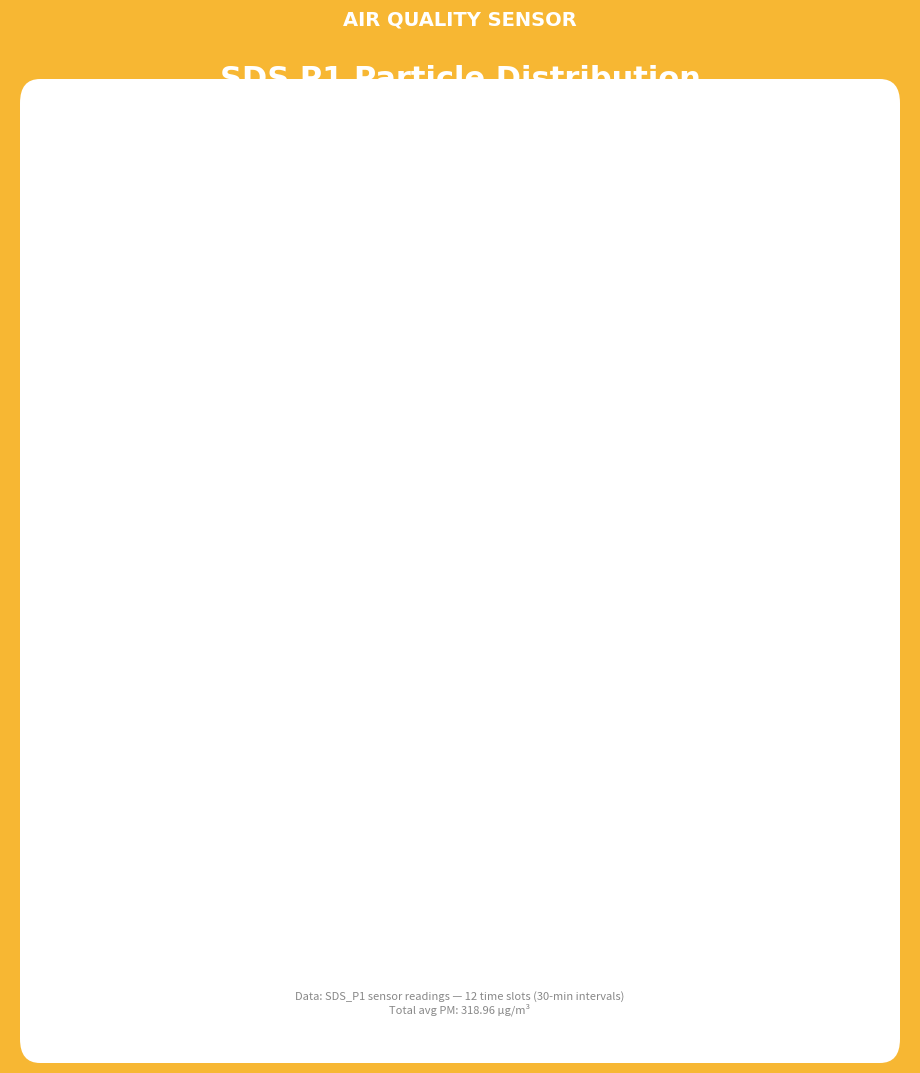

How many slices are in this pie chart?

12